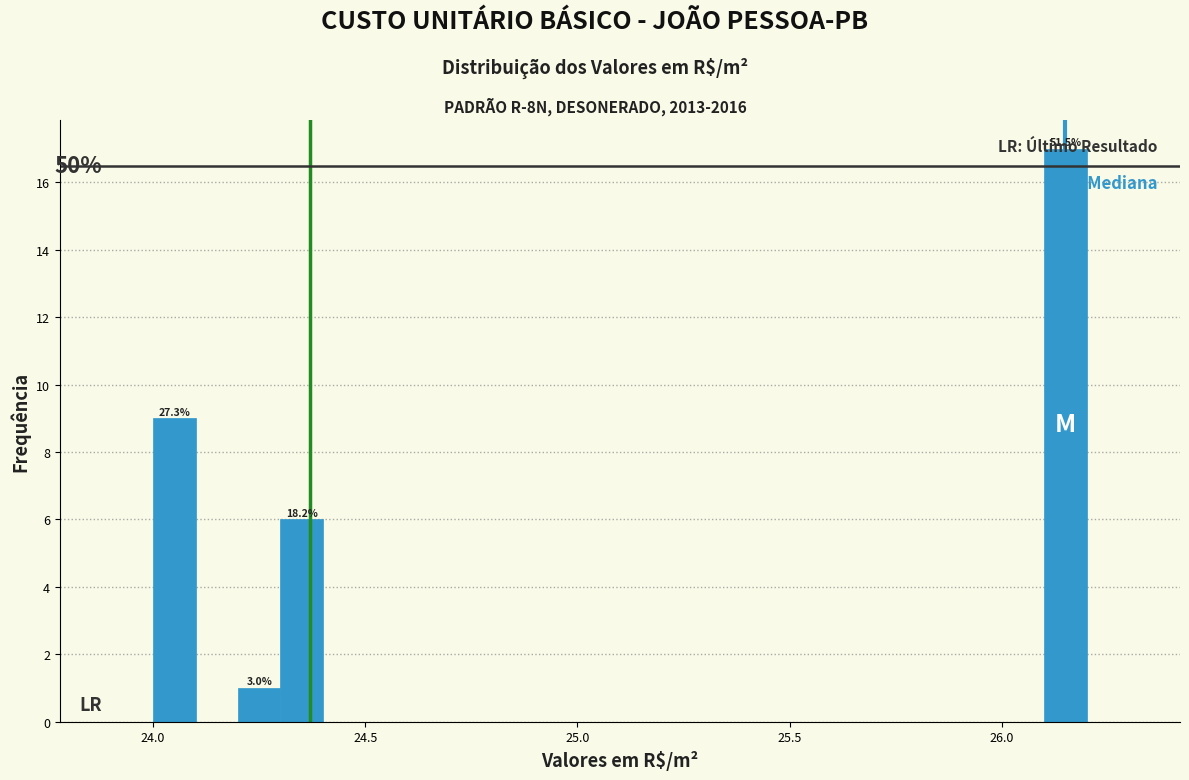

Around what value on the x-axis is the tallest bar? Give the approximate position of its centre, as read against the axis.

26.15